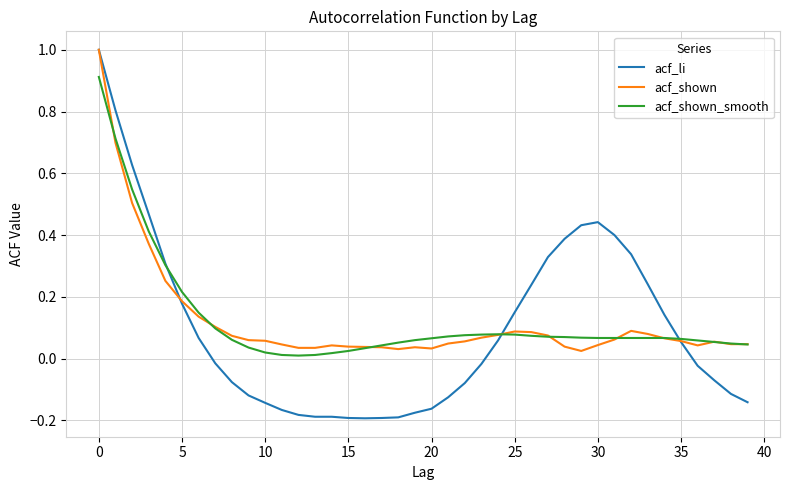

What is the highest value of the acf_shown series?

1.0